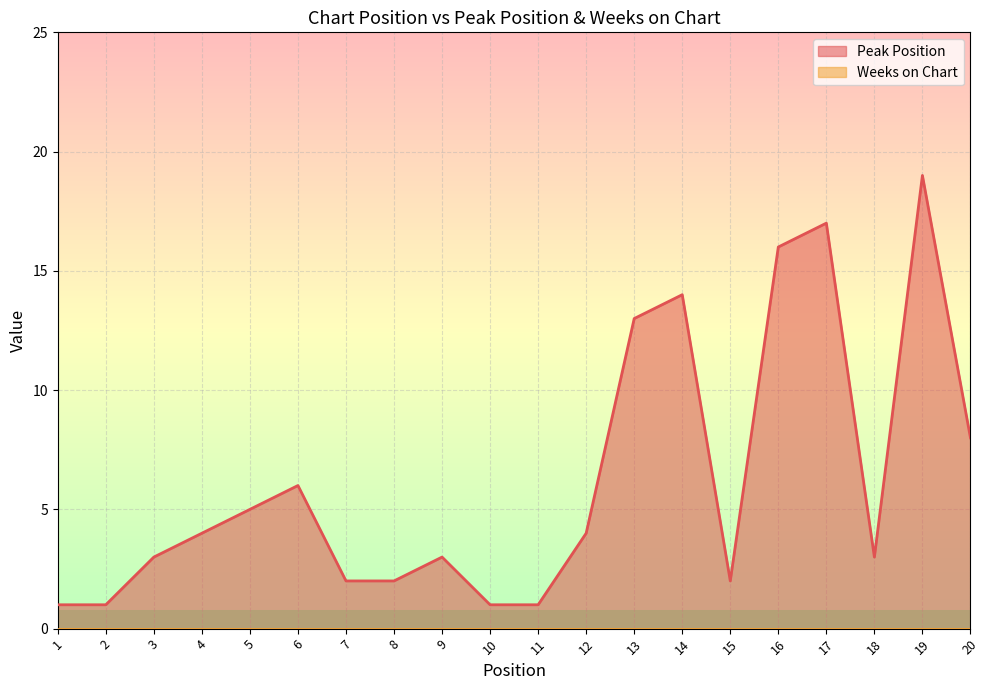

What is the maximum value shown in the chart?

19